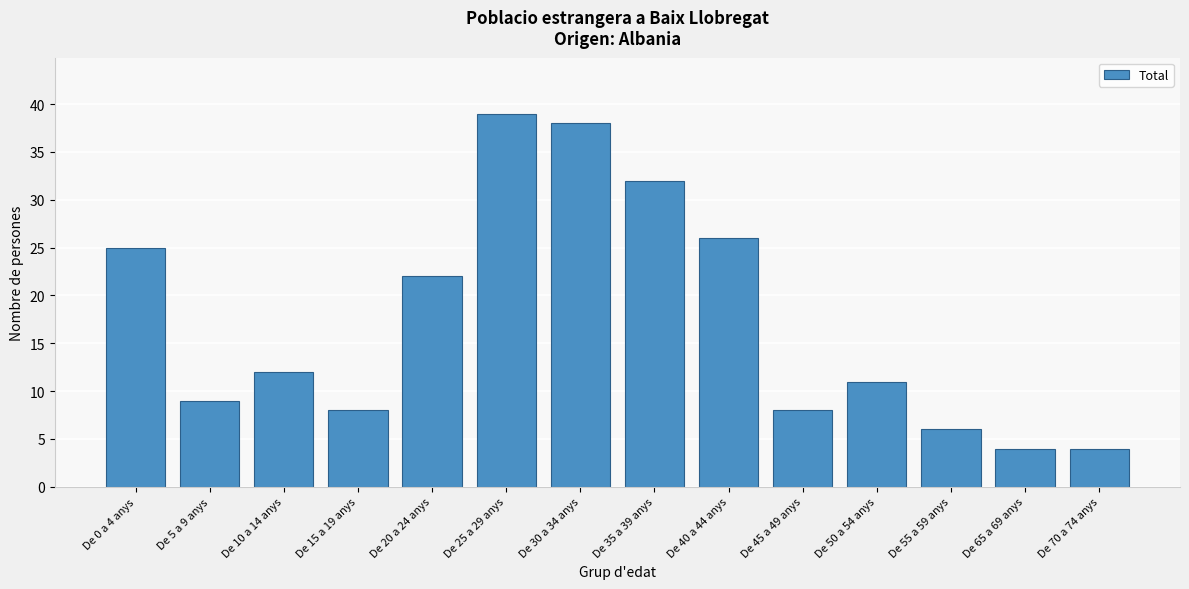

Reading right to left, transcribe all the data shown in this chart.

4	4	6	11	8	26	32	38	39	22	8	12	9	25